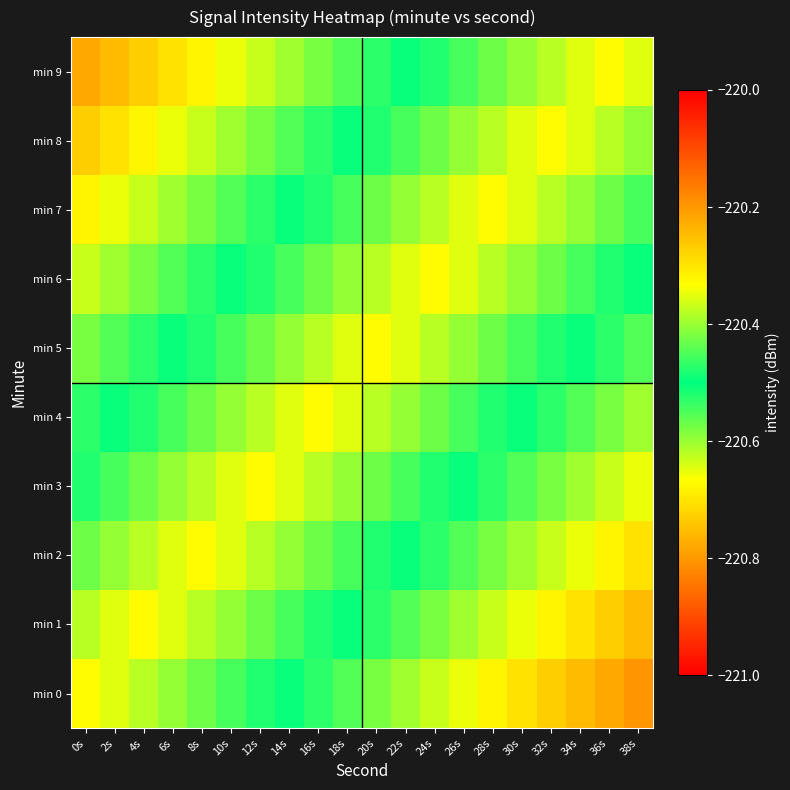

Which has a higher value, 36s or 32s?

32s